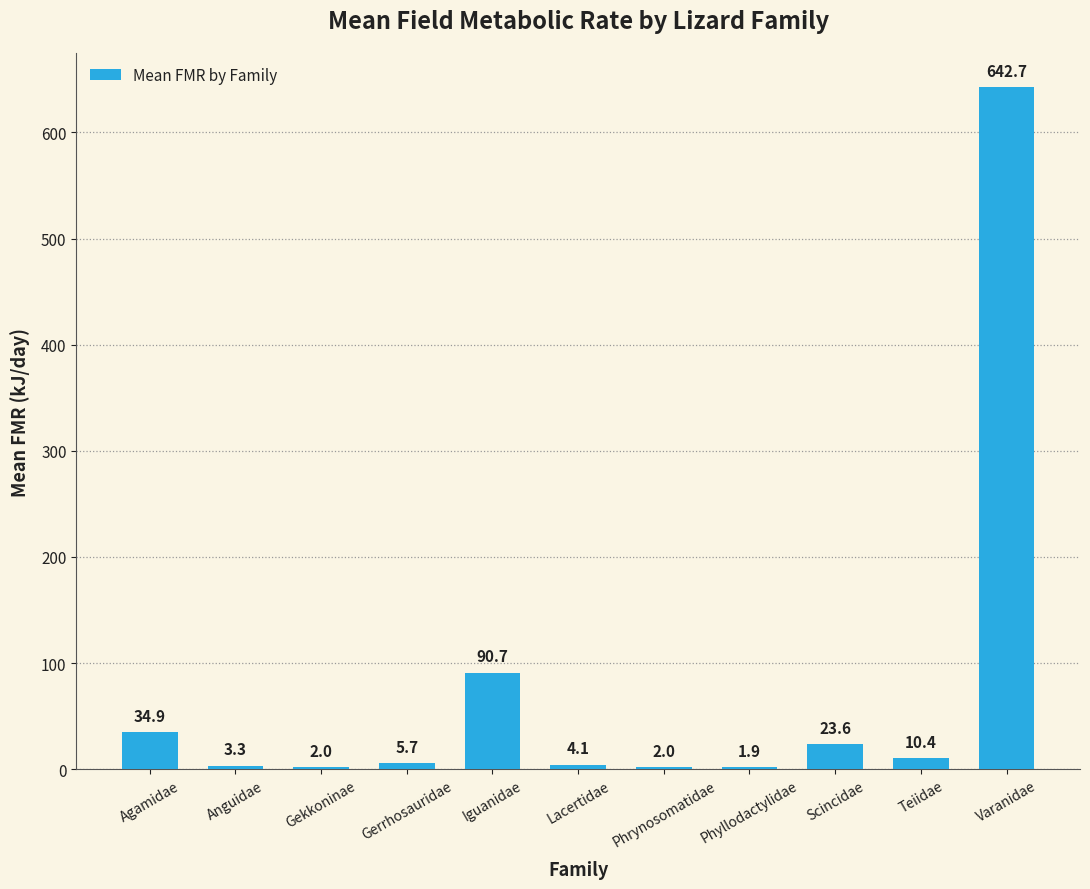

What is the sum of all values?

821.3